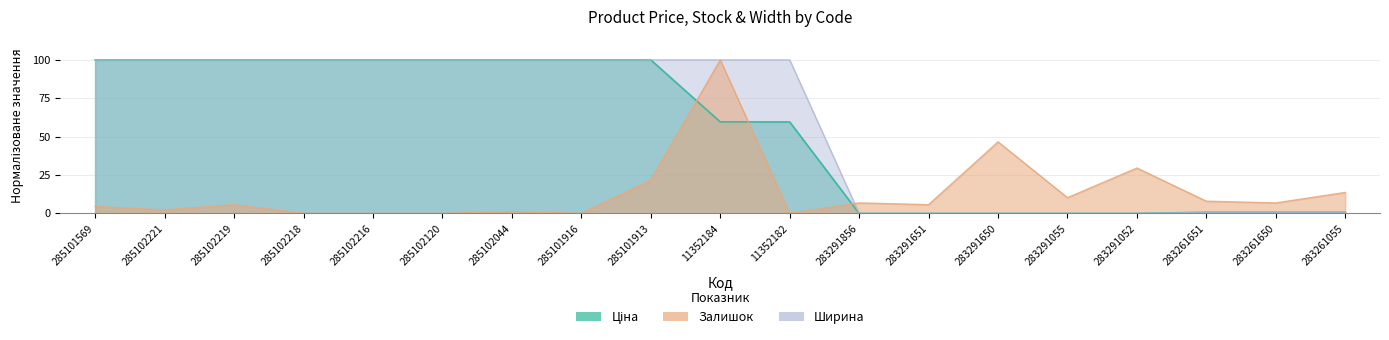

Between which two adjacent categories do Ширина and Залишок first intersect?

11352182 and 283291856